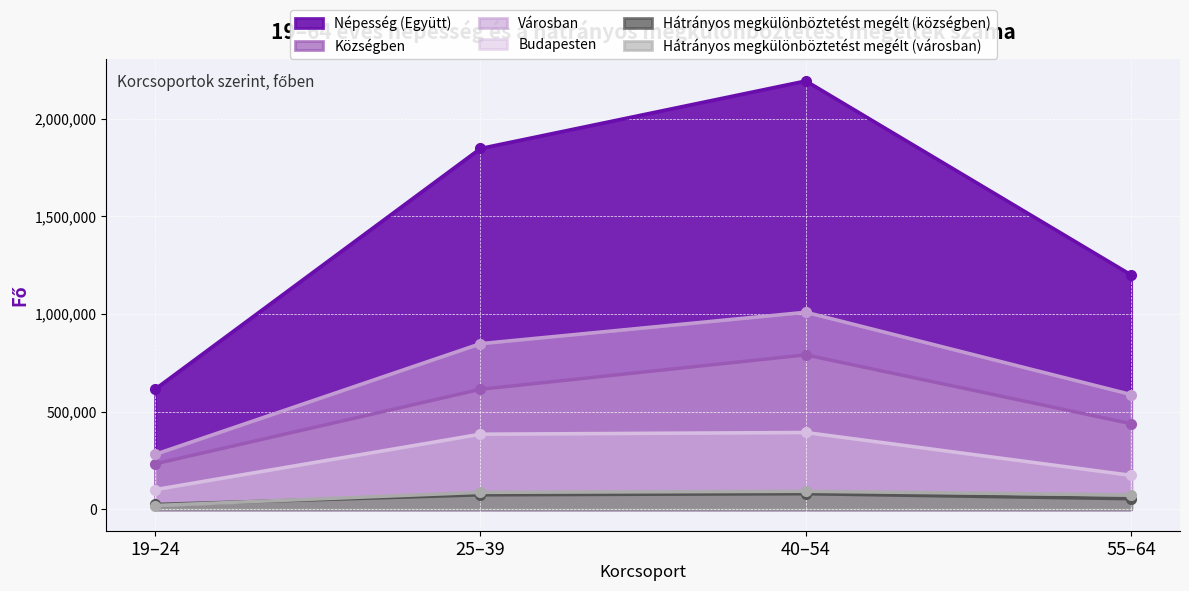

How many values in the Községben series exceed 614673?

1